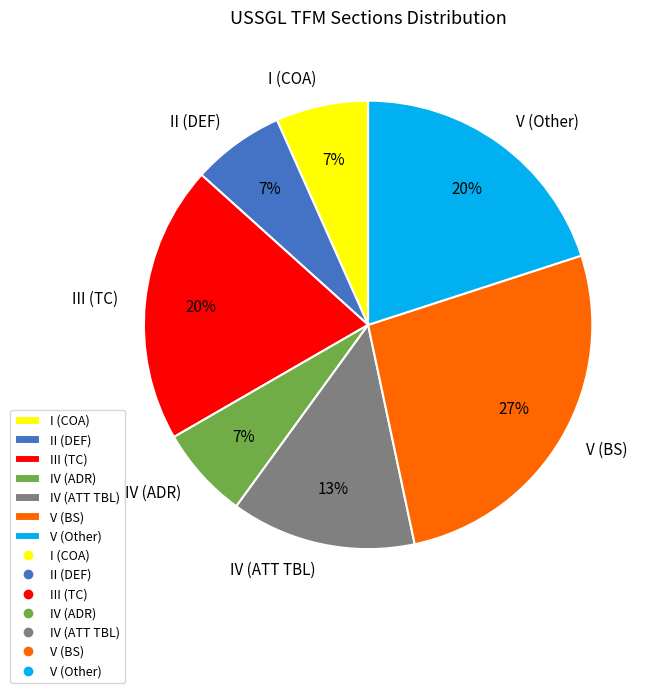

To the nearest percent, what is the difference between the V (BS) and V (Other) slice percentages?

7%